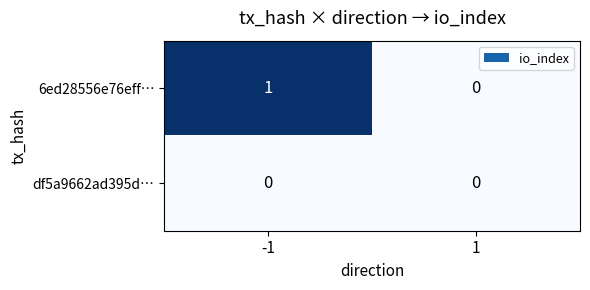

Reading left to right, list all the values displayed in this chart.

6ed28556e76eff…: -1=1	1=0
df5a9662ad395d…: -1=0	1=0